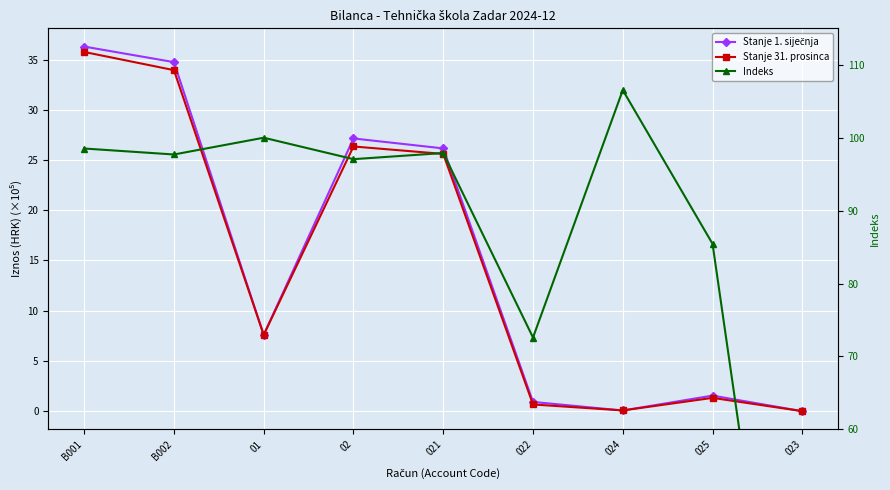

Which series has the largest total across all categories?

Indeks